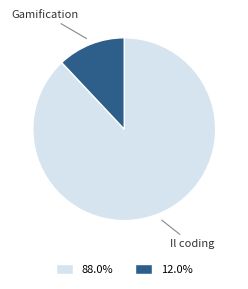

Is there any slice that represents more than half of the pie?

Yes